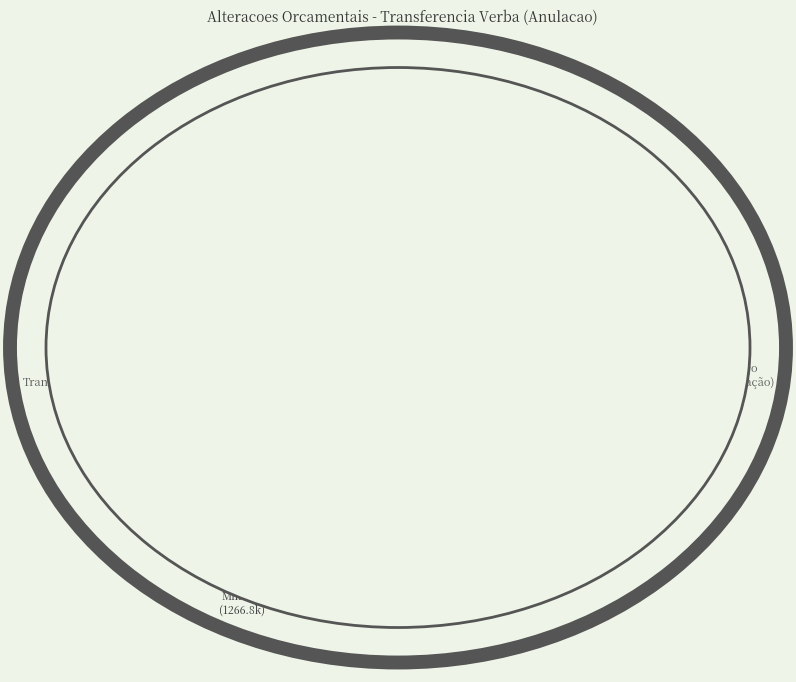

Which category has the biggest portion of the pie?

Gabinete Ministro (1266.8k)